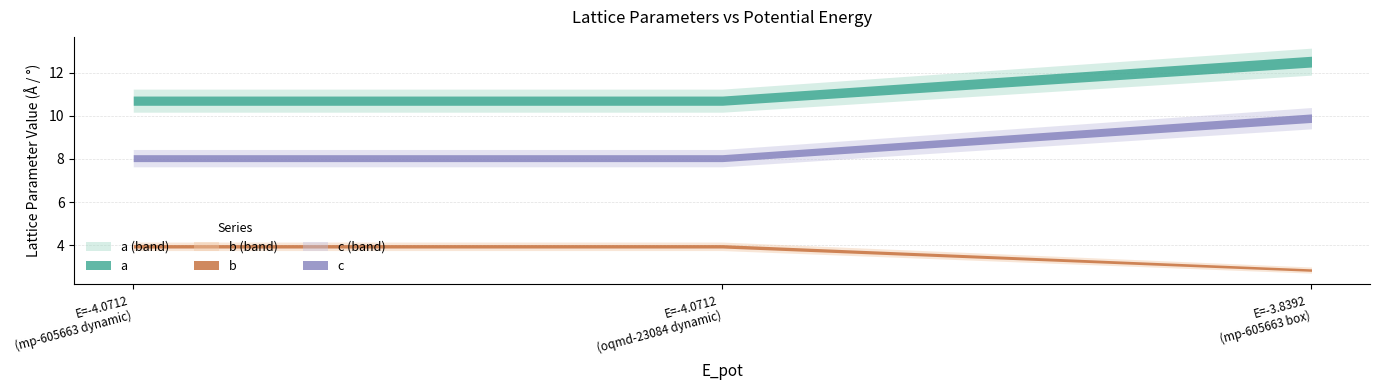

At which category is the sum across all series the highest?

2